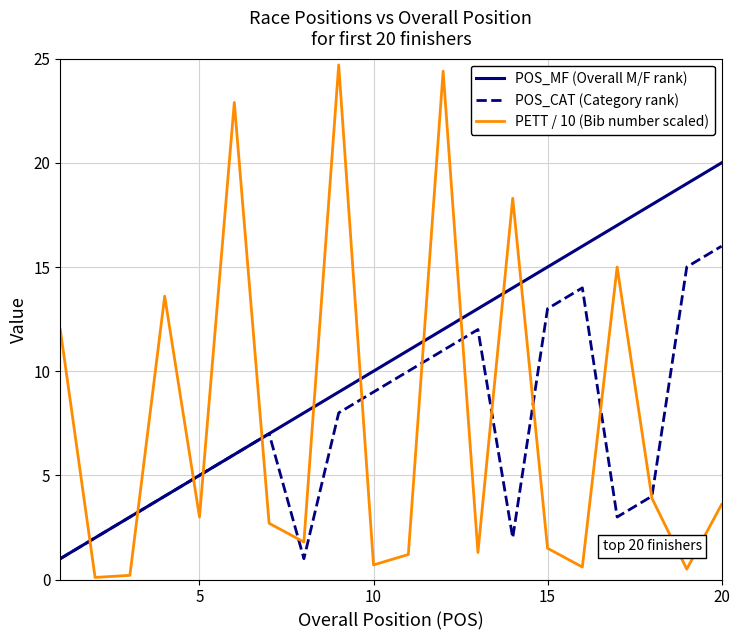

How many categories are shown in the chart?

20